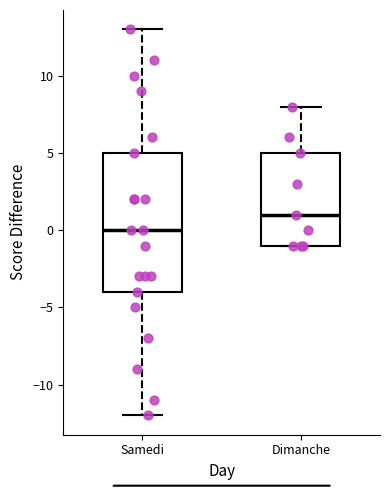

Where does the upper whisker of the box for Samedi end on the y-axis? The values are not printed on the chart, so give them approximately, as read against the axis.

13